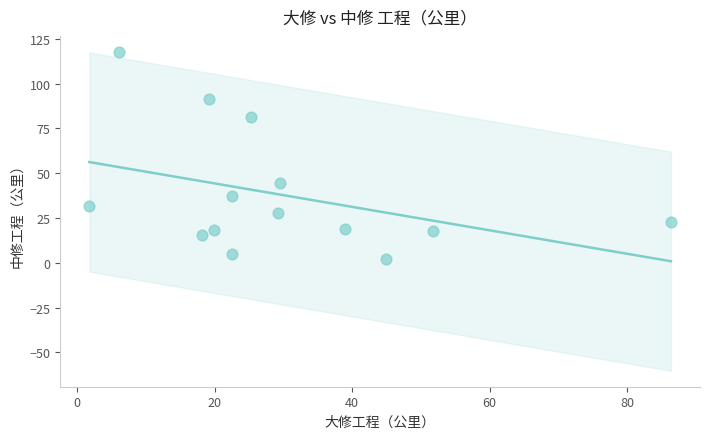

What is the range of Y values (max minus min)?

115.8